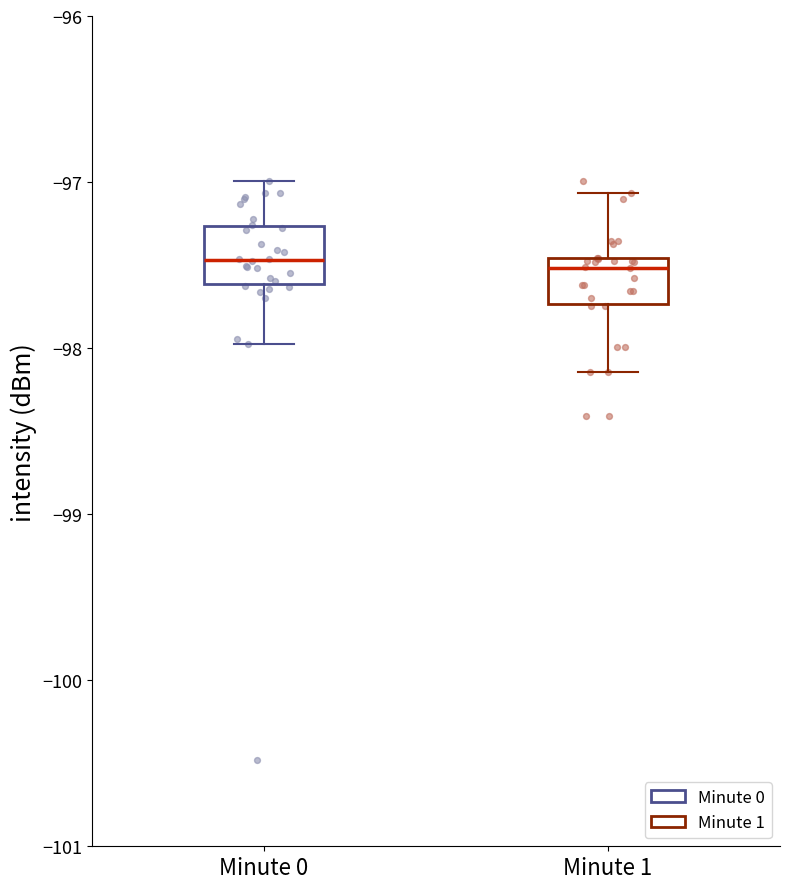

Reading left to right, transcribe this box plot: for each box, give where its median line is, the range the box spans, and where its two whiskers end, as read against the y-axis. The values are not printed on the chart, so give them approximately, as read against the axis.

Minute 0: median -97.5, box -97.6 to -97.3, whiskers -98.0 to -97.0
Minute 1: median -97.5 (just below the box's upper edge), box -97.7 to -97.5, whiskers -98.1 to -97.1